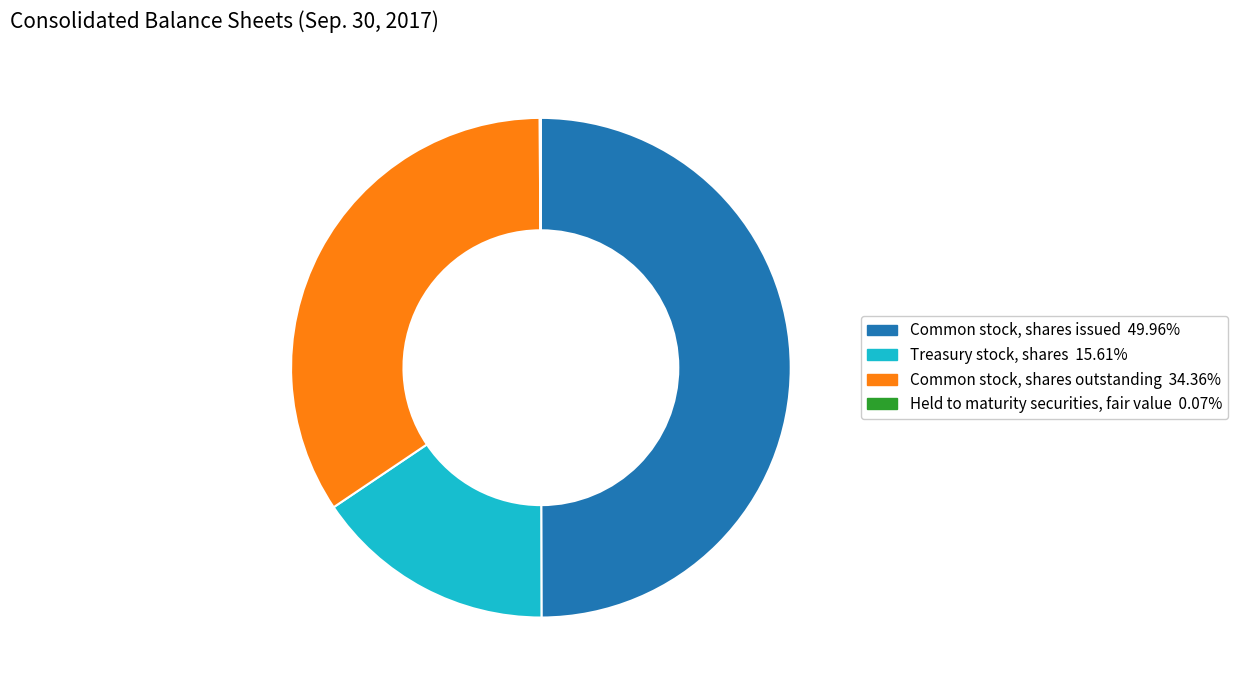

Which slice is the largest?

Common stock, shares issued